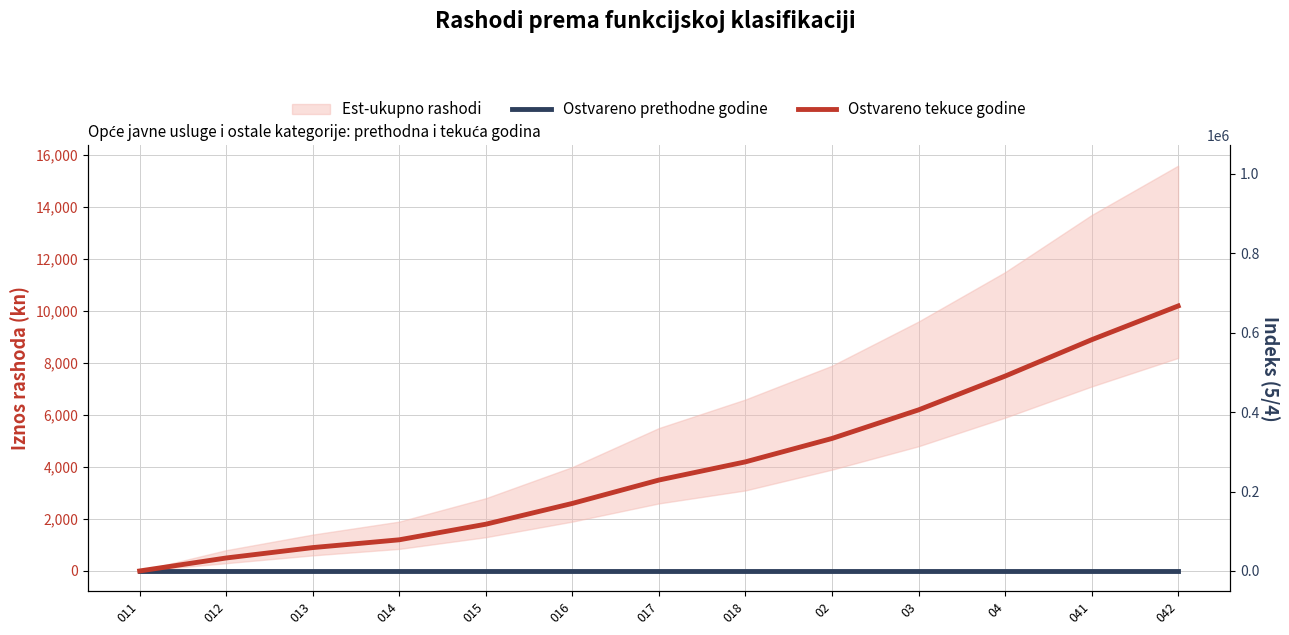

Reading left to right, list all the values displayed in this chart.

Ostvareno prethodne godine: 0	0	0	0	0	0	0	0	0	0	0	0	0
Ostvareno tekuce godine: 0	500	900	1200	1800	2600	3500	4200	5100	6200	7500	8900	10200
Indeks: 0	50000	90000	120000	180000	260000	350000	420000	510000	620000	750000	890000	1020000